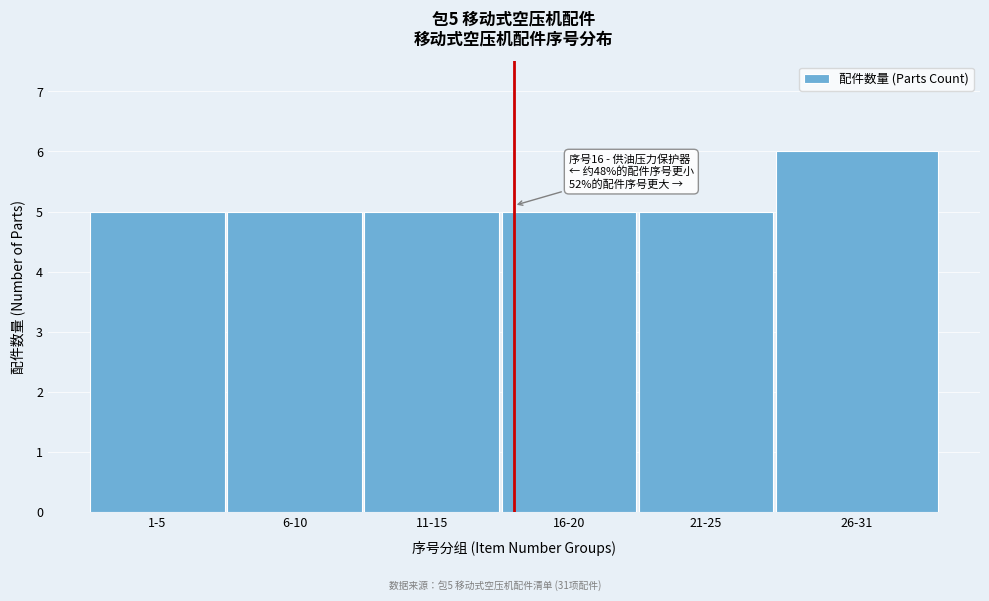

Reading left to right, list all the values displayed in this chart.

1-5=5	6-10=5	11-15=5	16-20=5	21-25=5	26-31=6